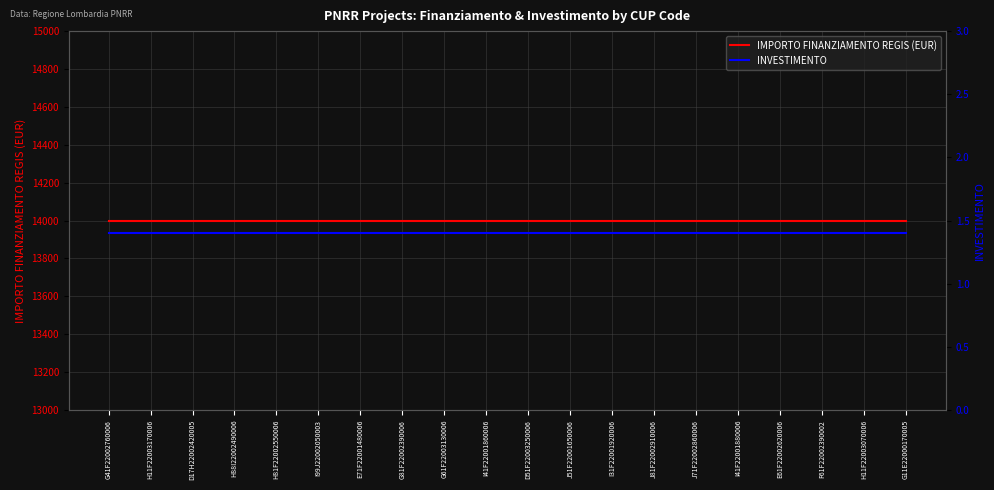

Reading right to left, what are all the values shown in this chart?

IMPORTO FINANZIAMENTO REGIS: 14000.0	14000.0	14000.0	14000.0	14000.0	14000.0	14000.0	14000.0	14000.0	14000.0	14000.0	14000.0	14000.0	14000.0	14000.0	14000.0	14000.0	14000.0	14000.0	14000.0
INVESTIMENTO: 1.4	1.4	1.4	1.4	1.4	1.4	1.4	1.4	1.4	1.4	1.4	1.4	1.4	1.4	1.4	1.4	1.4	1.4	1.4	1.4